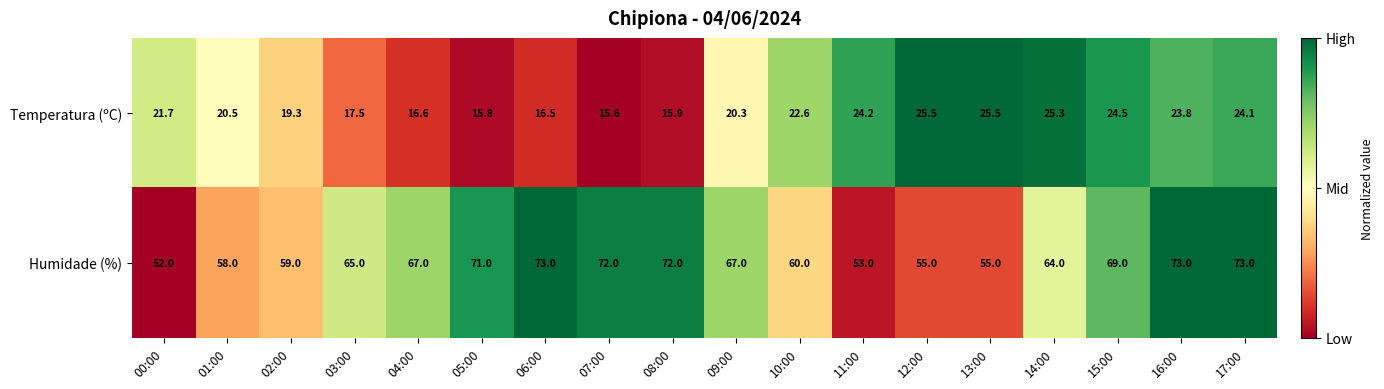

What is the average value of the Temperatura (ºC) series?

20.8